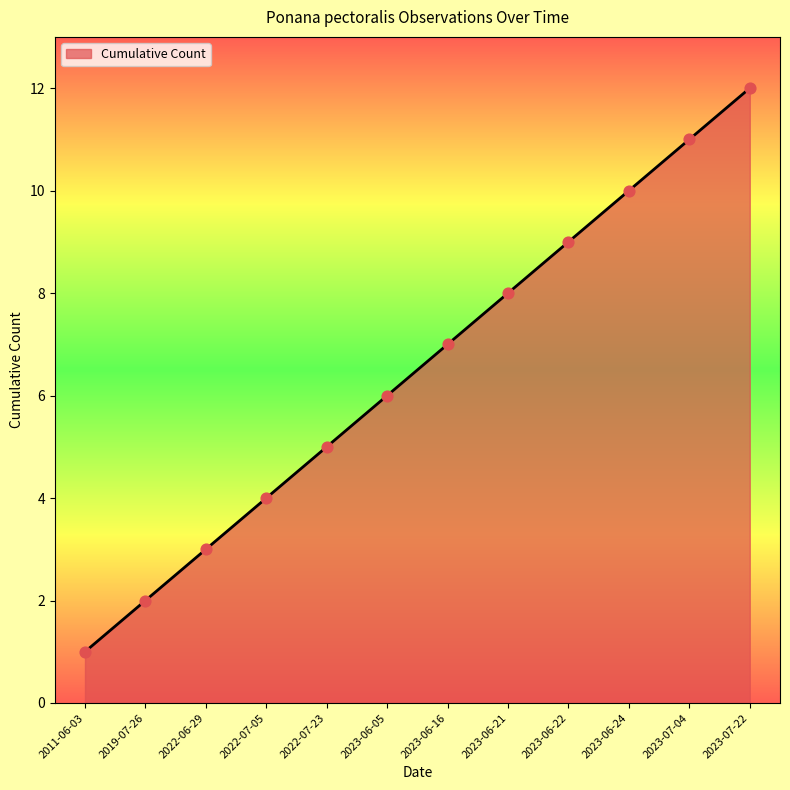

Which has a higher value, 2023-07-04 or 2023-07-22?

2023-07-22